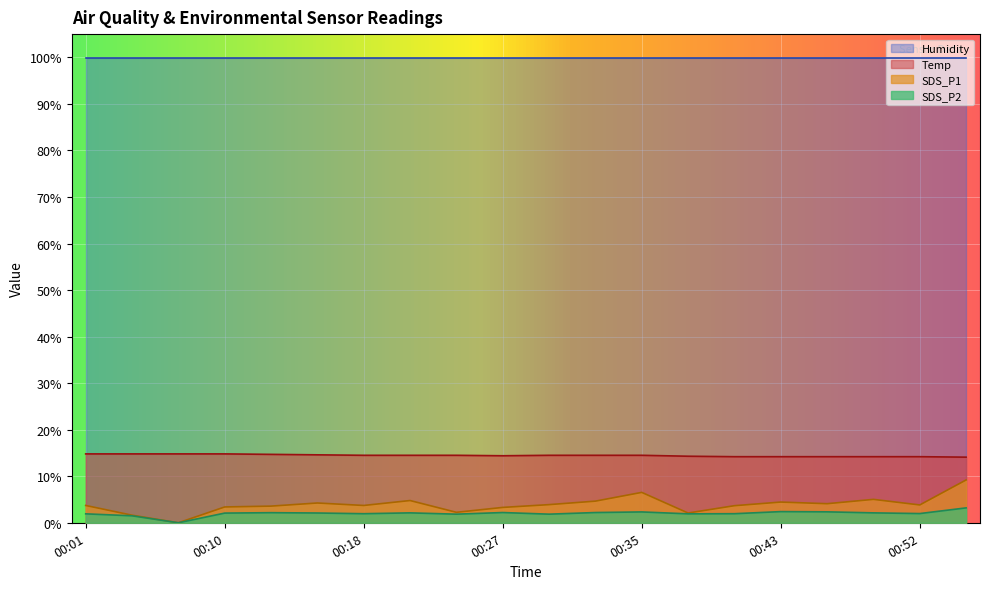

What is the maximum value for Temp?

14.8